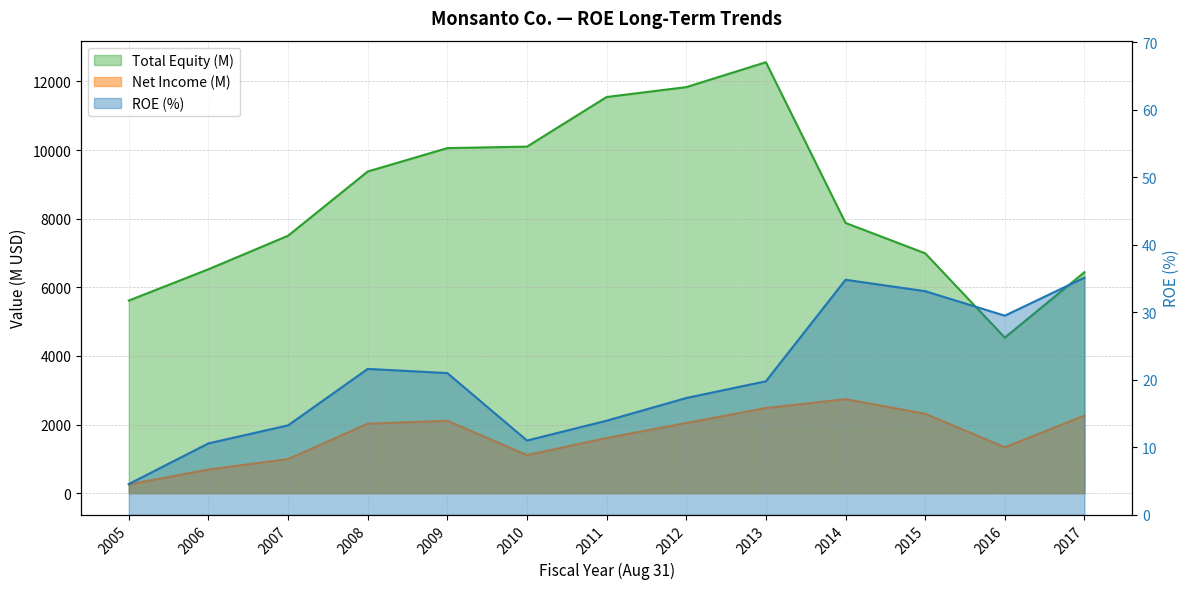

Reading right to left, extract all data points from this chart.

2017=35.1	2016=29.5	2015=33.1	2014=34.8	2013=19.8	2012=17.3	2011=13.9	2010=11.0	2009=21.0	2008=21.6	2007=13.2	2006=10.6	2005=4.5